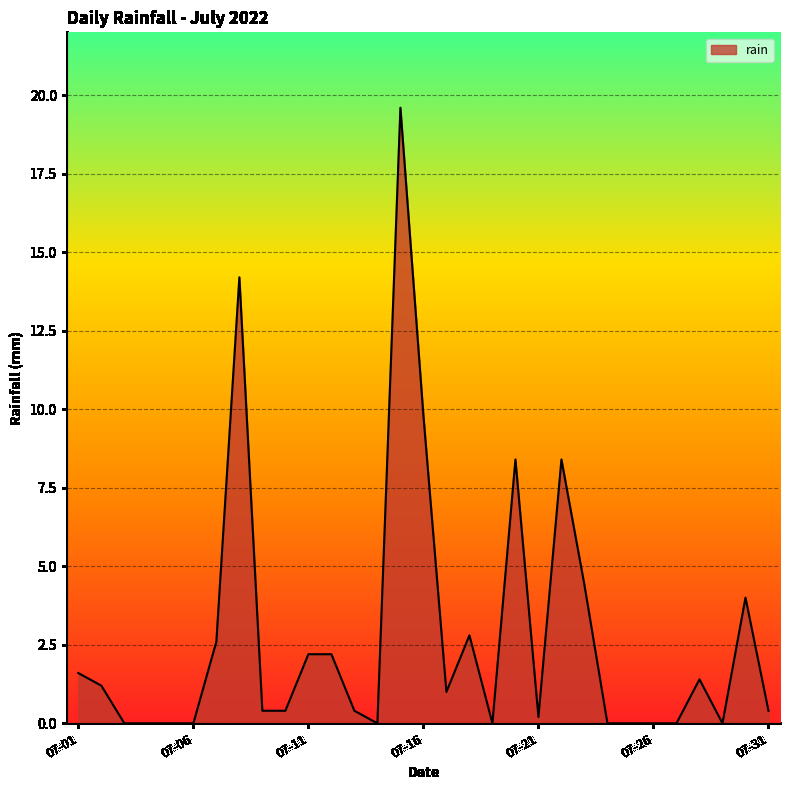

What is the maximum value shown in the chart?

19.6